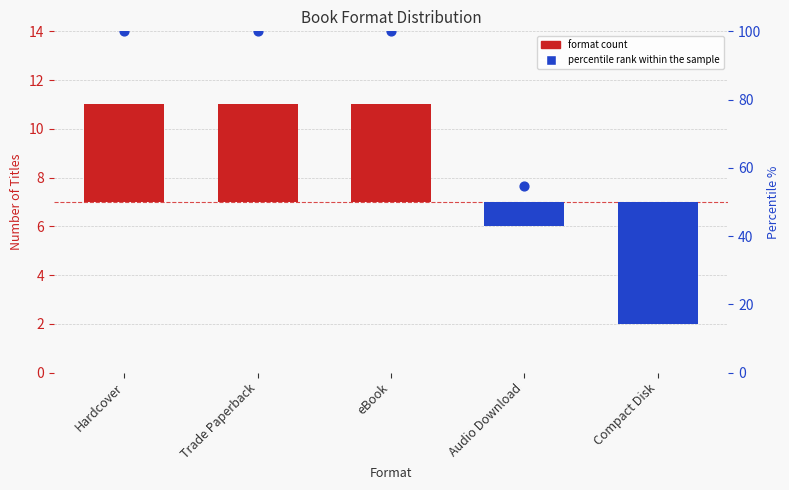

Between eBook and Compact Disk, which is larger?

eBook